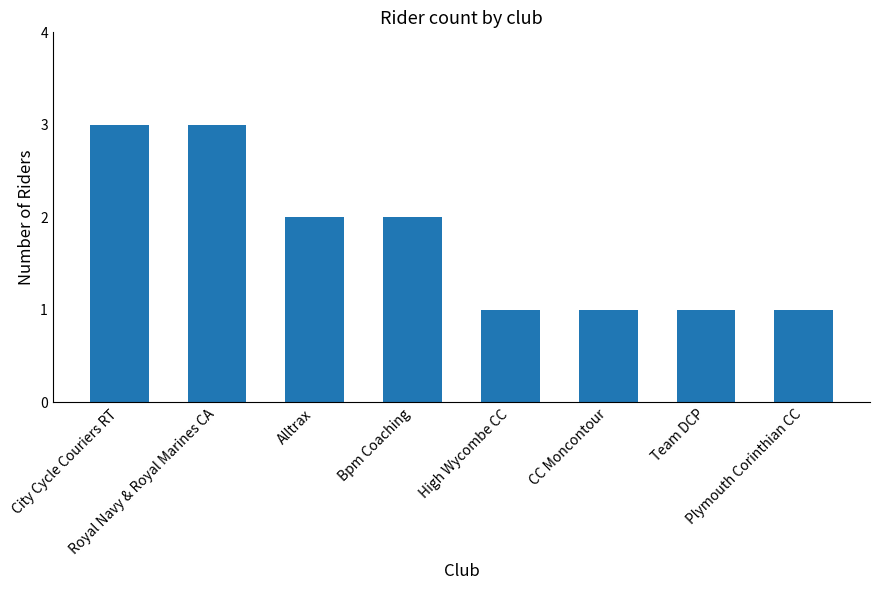

What is the value of the 4th bar from the left?

2